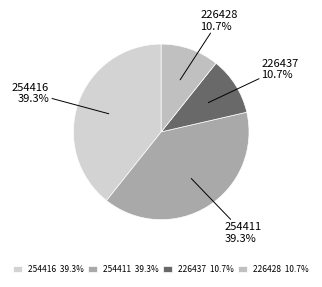

To the nearest percent, what is the average slice percentage?

25%